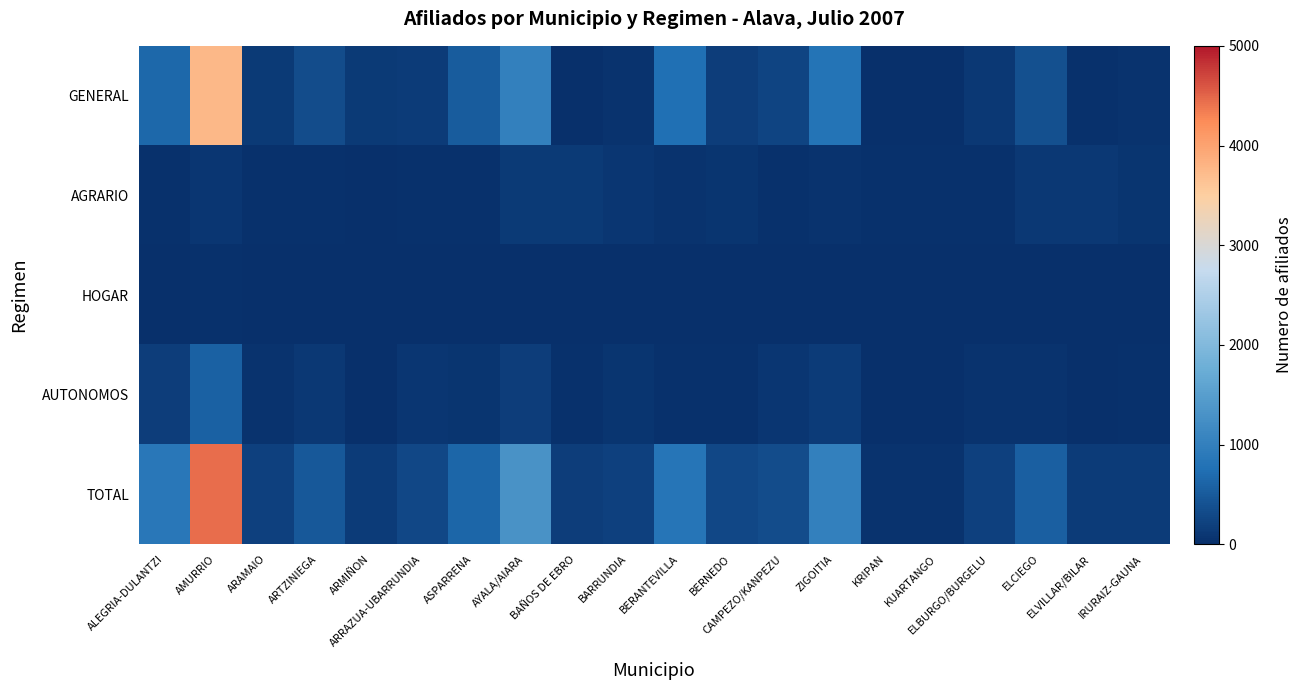

What is the maximum value shown in the chart?

4439